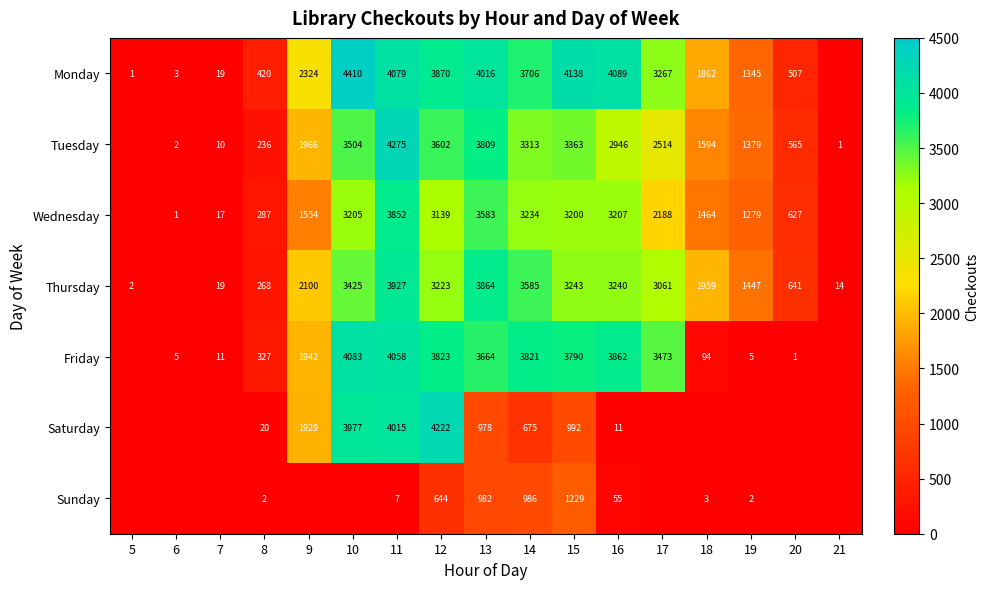

Is the value of Friday at 18 greater than the value of Sunday at 19?

Yes